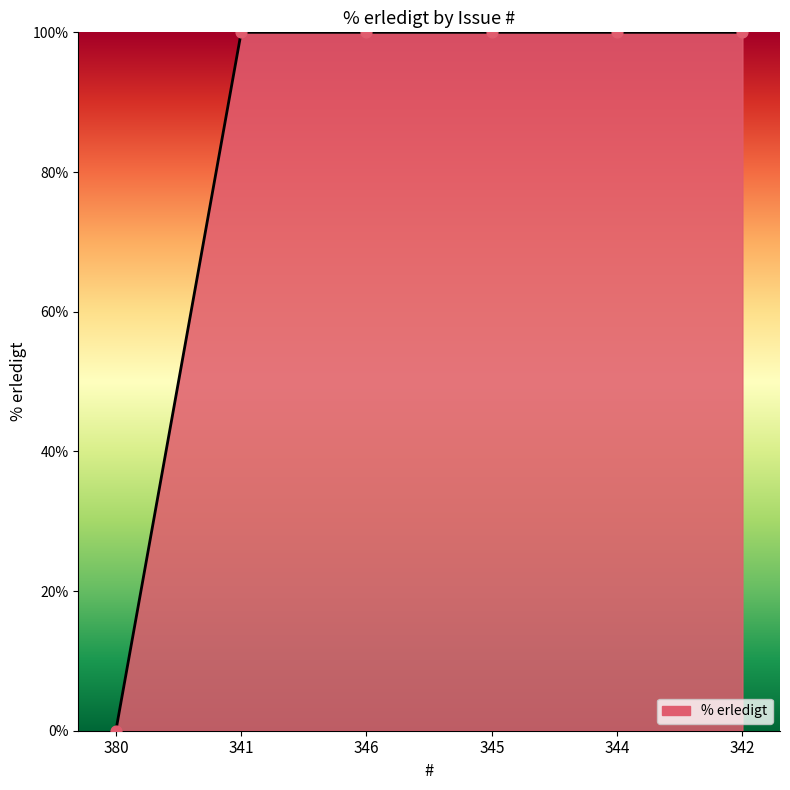

Between 345 and 380, which is larger?

345